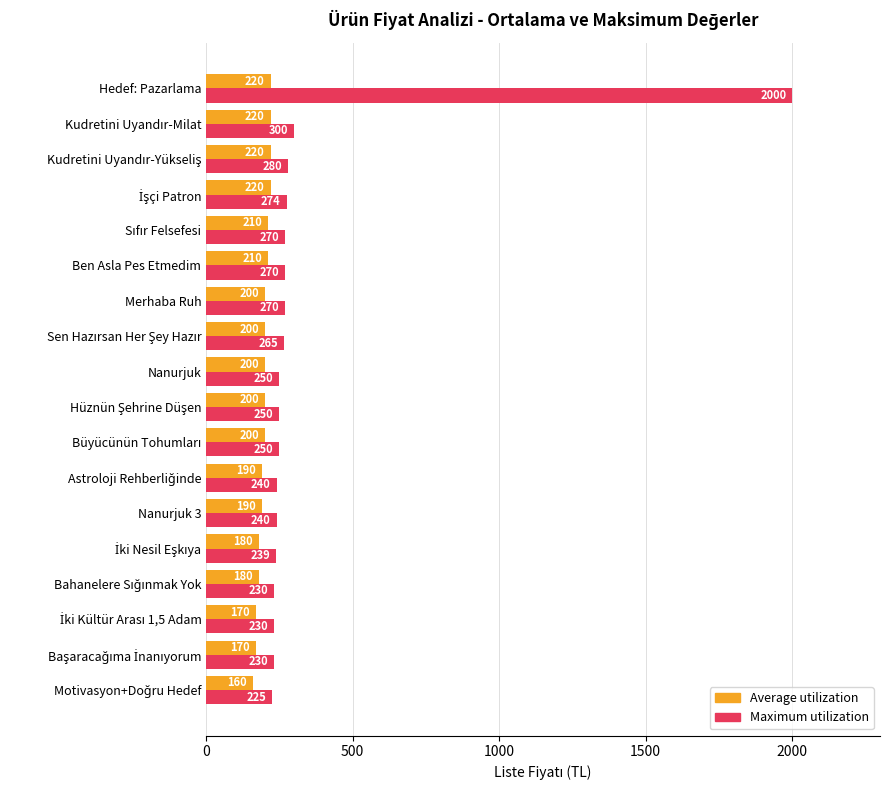

Which series has the largest total across all categories?

Maximum utilization